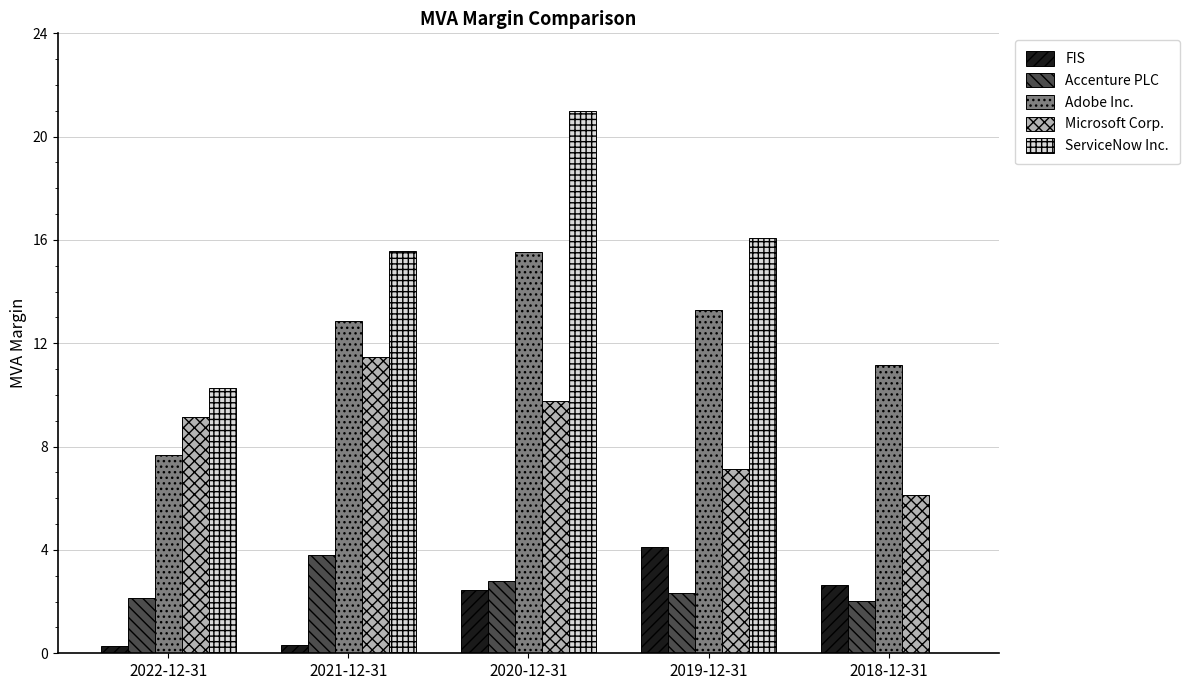

What is the maximum value shown in the chart?

21.0